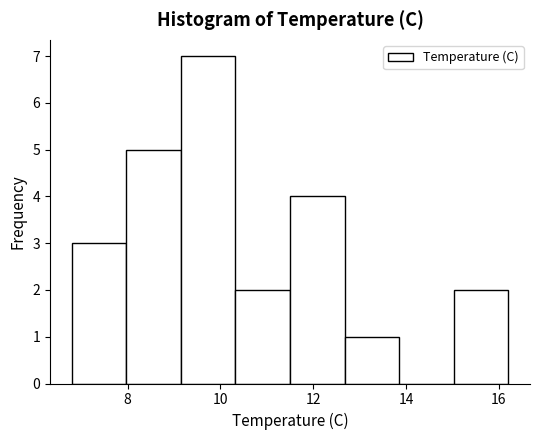

Reading left to right, list every bar in this chart as the range it spans on the x-axis followed by its height. Neither the bar edges nor the heights are printed on the chart, so give them approximately, as read against the axes.

6.8 to 8.0: 3
8.0 to 9.2: 5
9.2 to 10.4: 7
10.4 to 11.6: 2
11.6 to 12.6: 4
12.6 to 13.8: 1
13.8 to 15.0: 0
15.0 to 16.2: 2